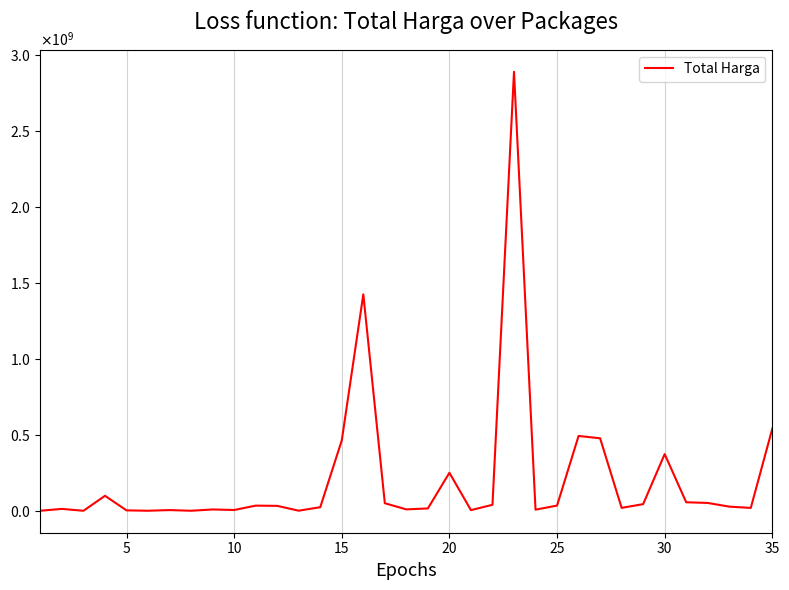

Is this an area chart (filled region under the line)?

No